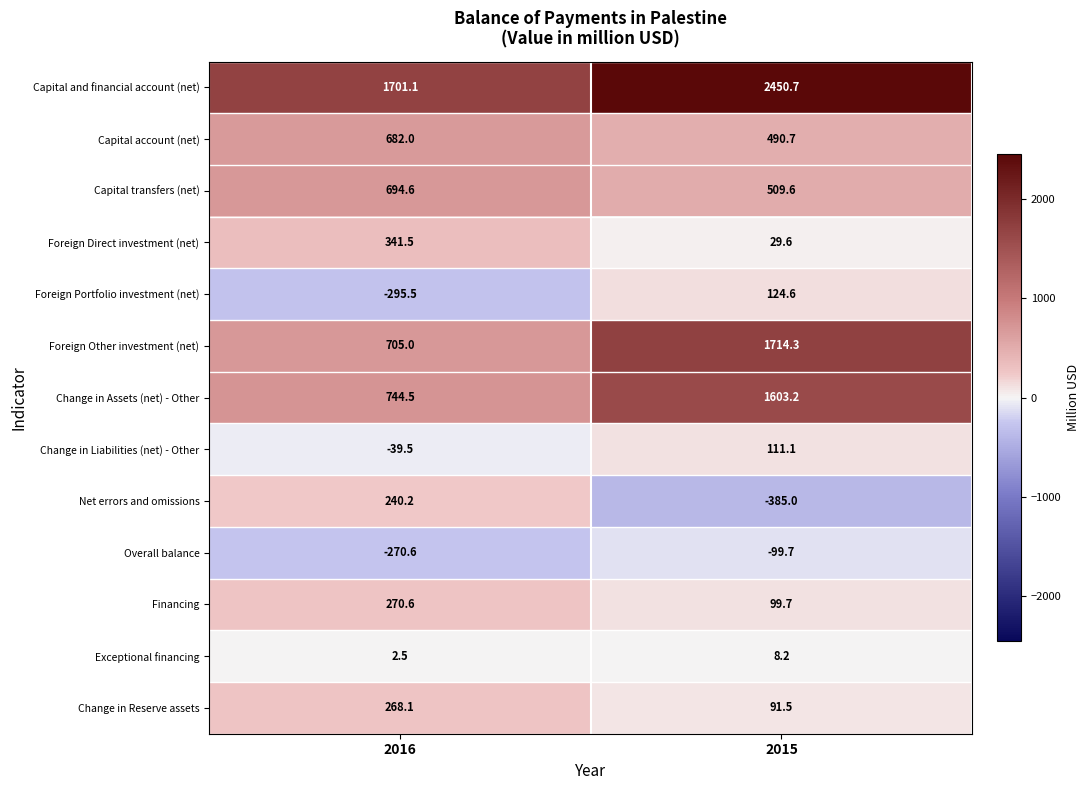

What is the sum of all Capital transfers (net) values?

1204.2